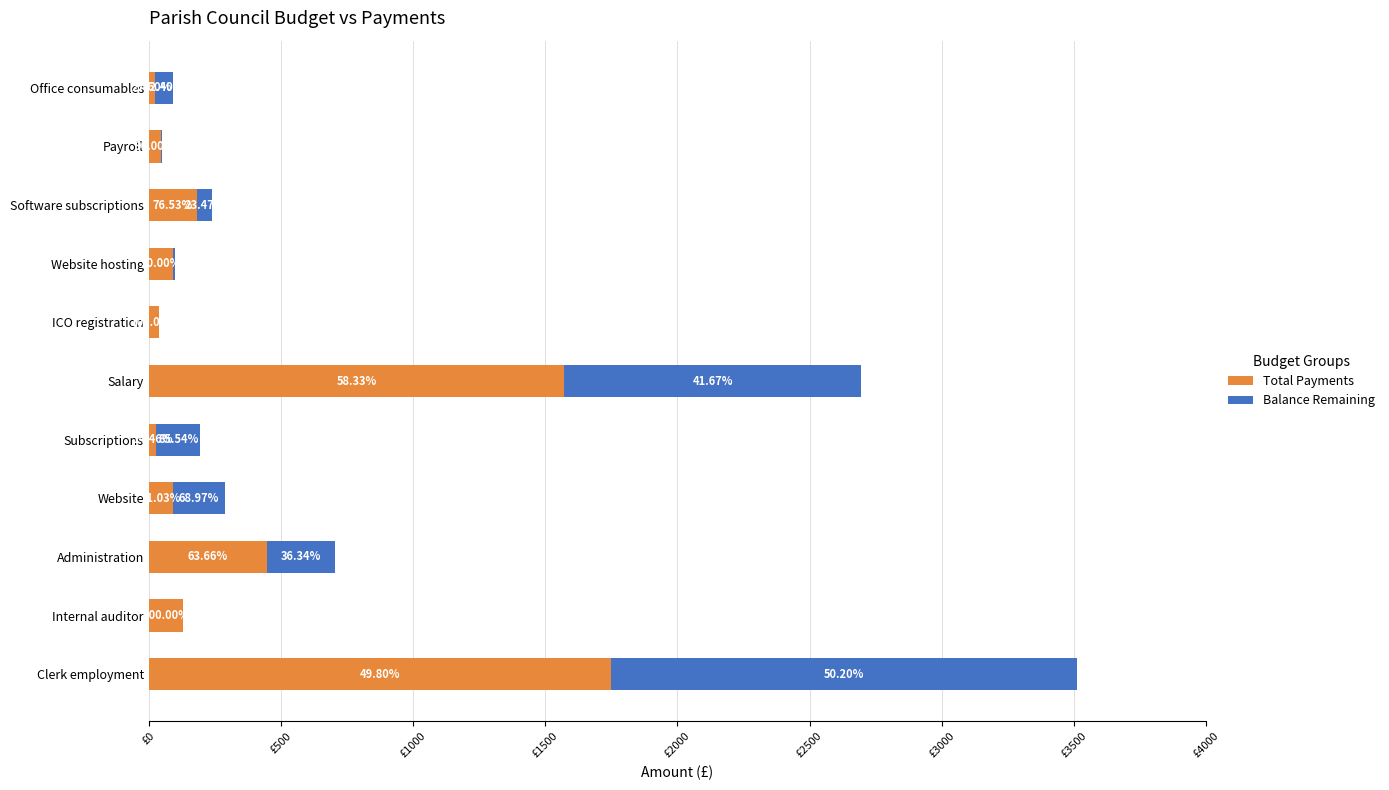

What are all the series names shown in the legend?

Total Payments, Balance Remaining